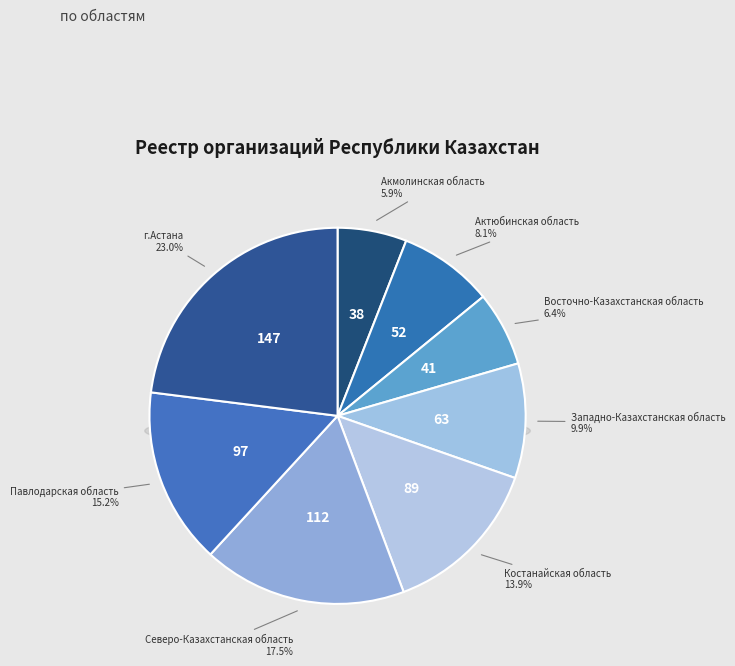

To the nearest percent, what portion does Костанайская область represent?

14%